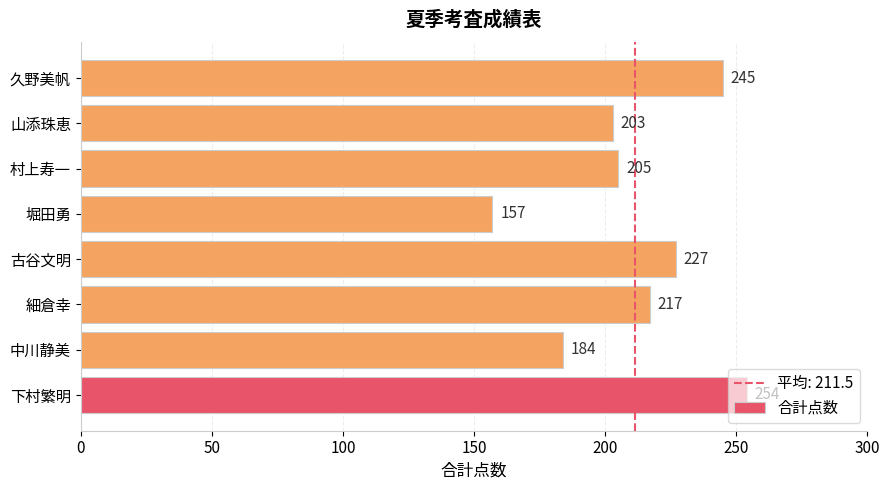

How many data points does each series have?

8